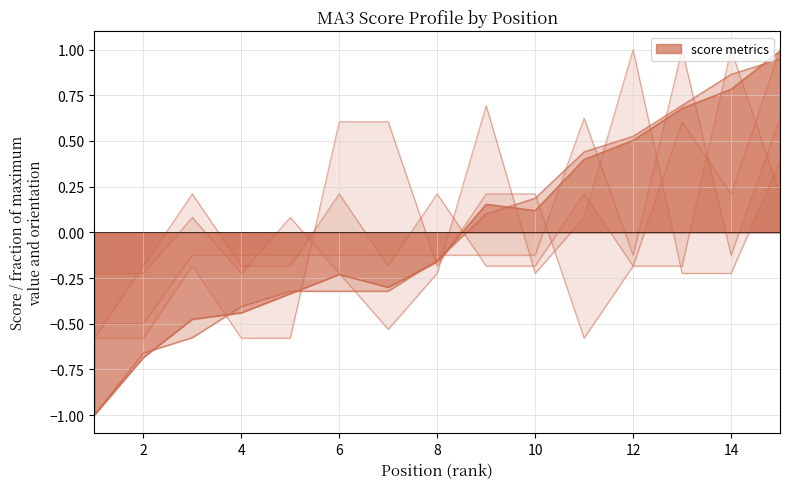

Is it true that round_total_score equals -0.1 at 7?

False